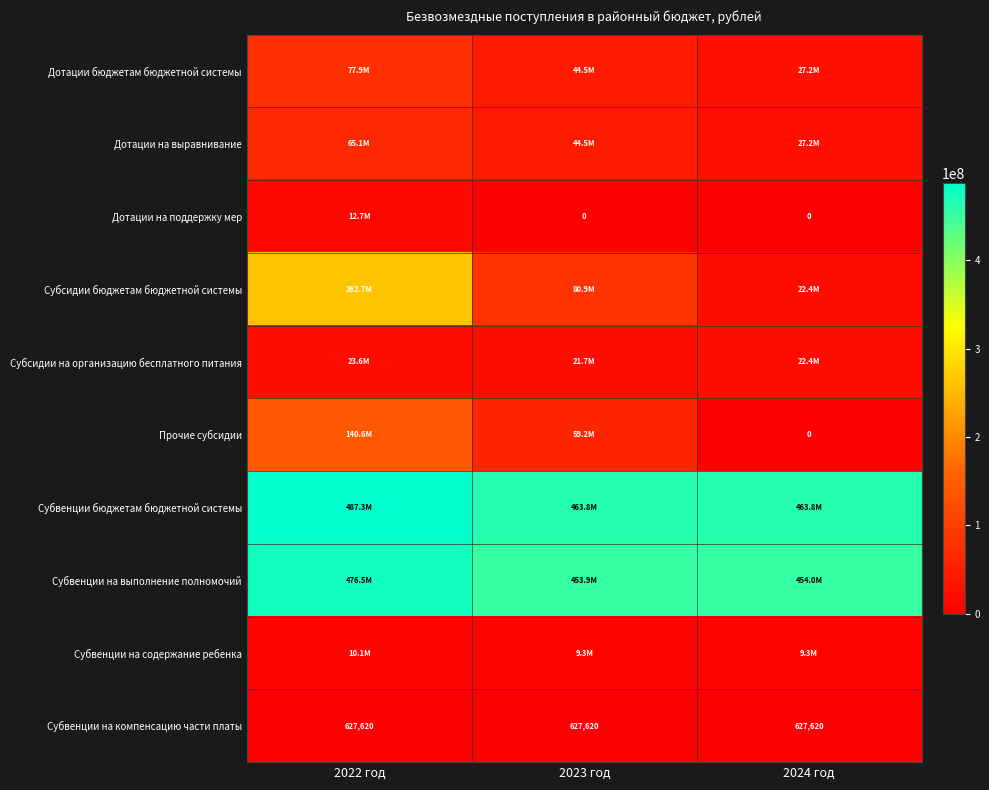

At which label does Субсидии бюджетам бюджетной системы first exceed 80922466?

2022 год